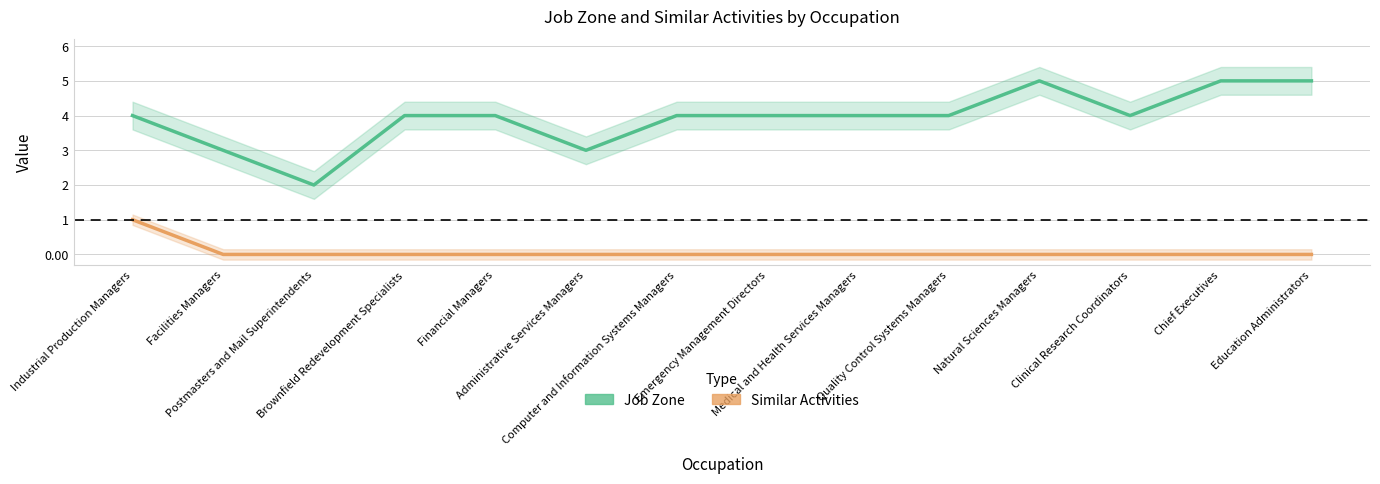

Is it true that Job Zone equals 3 at Facilities Managers?

True